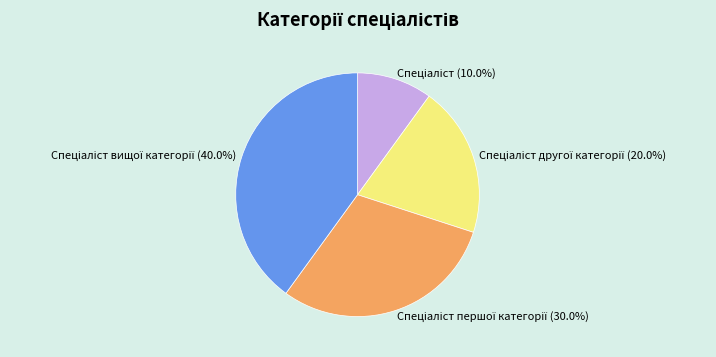

Is there any slice that represents more than half of the pie?

No